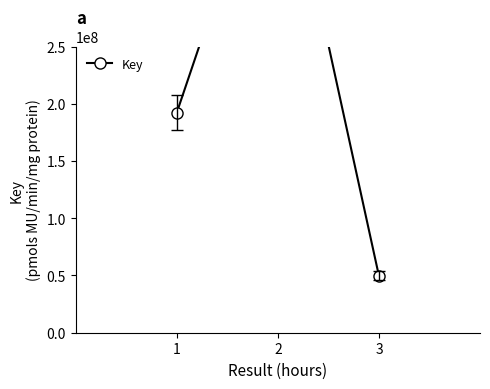

At which label is the value closest to 251392600?

1